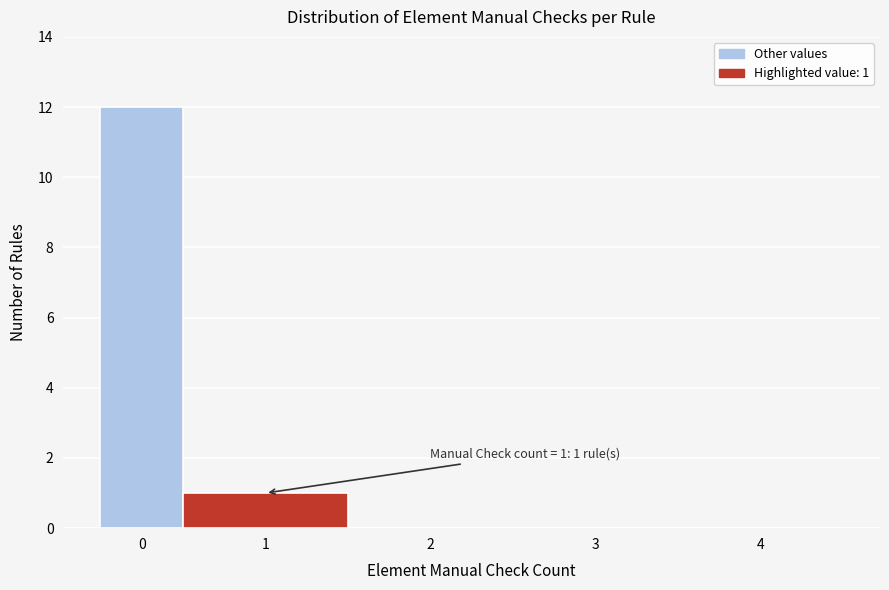

Reading left to right, what are all the values shown in this chart?

0=12	1=1	2=0	3=0	4=0